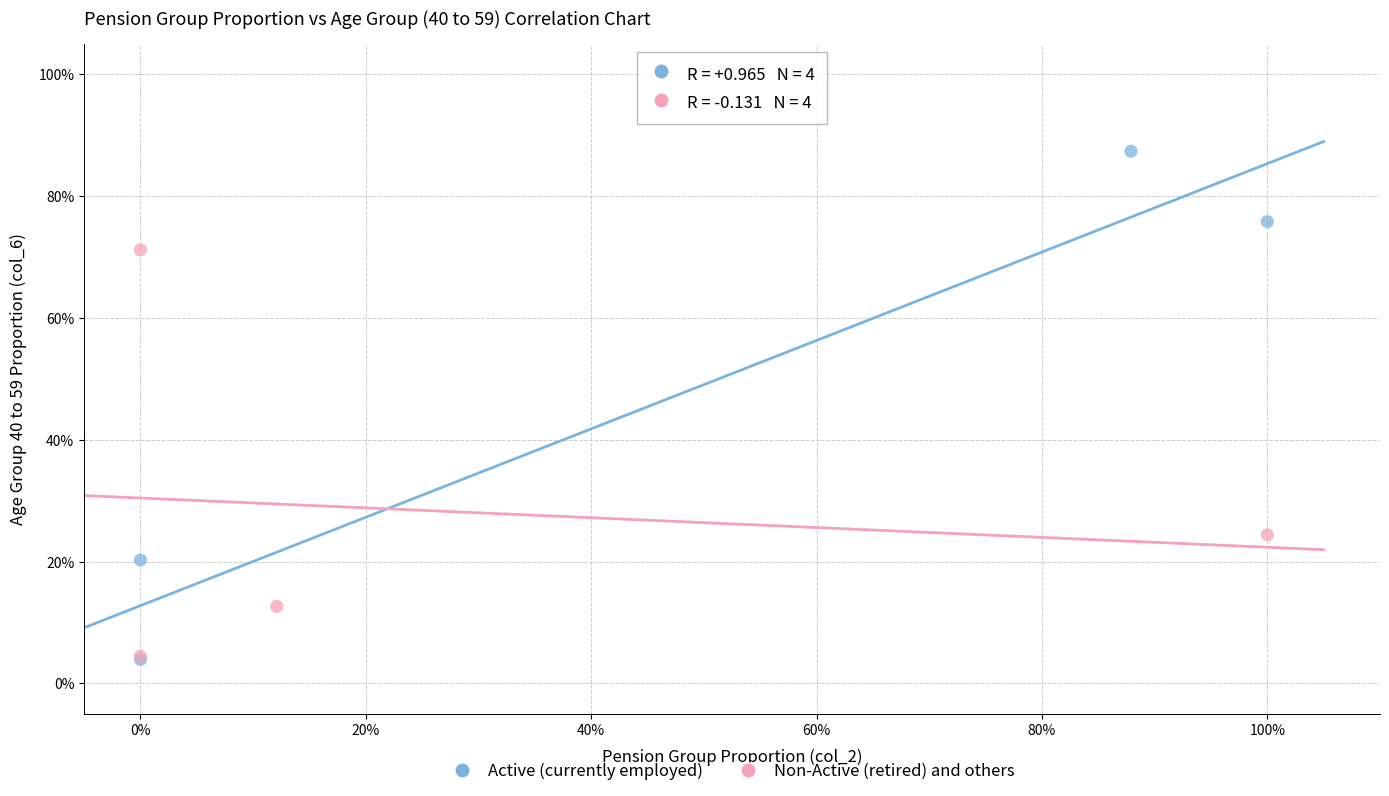

What are all the series names shown in the legend?

Active (currently employed), Non-Active (retired) and others